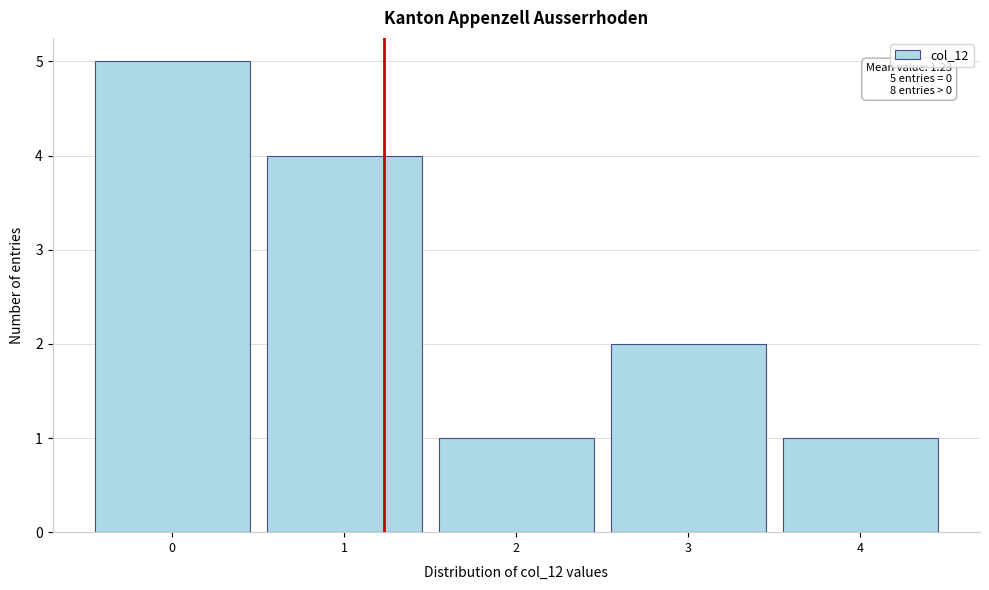

Which range on the x-axis has the tallest bar?

-0.5 to 0.5